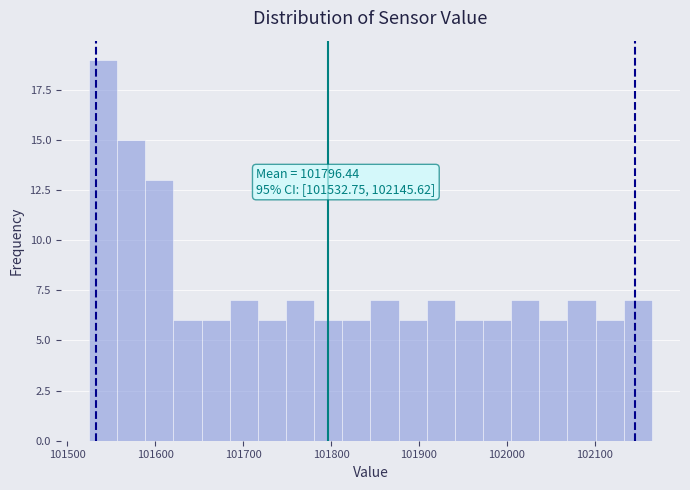

Read against the x-axis, roughly where is the centre of the tallest bar?

101540